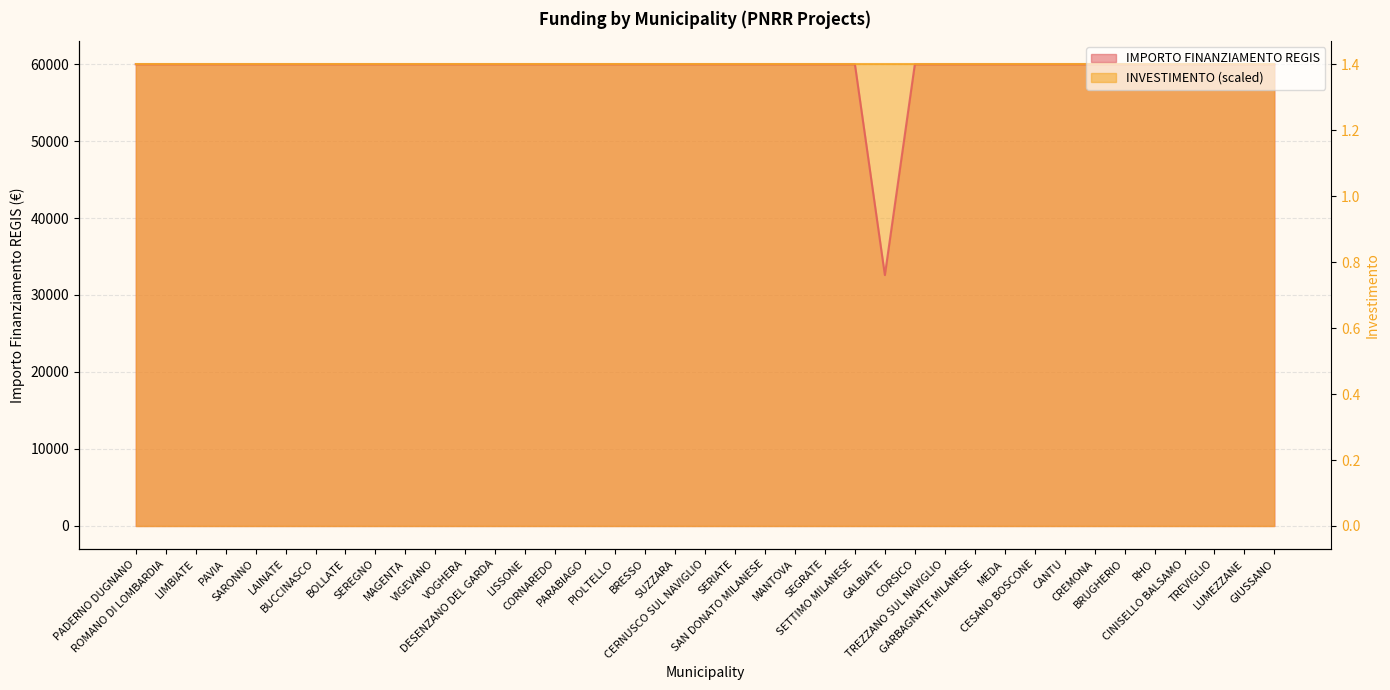

Where is the first local minimum?

GALBIATE